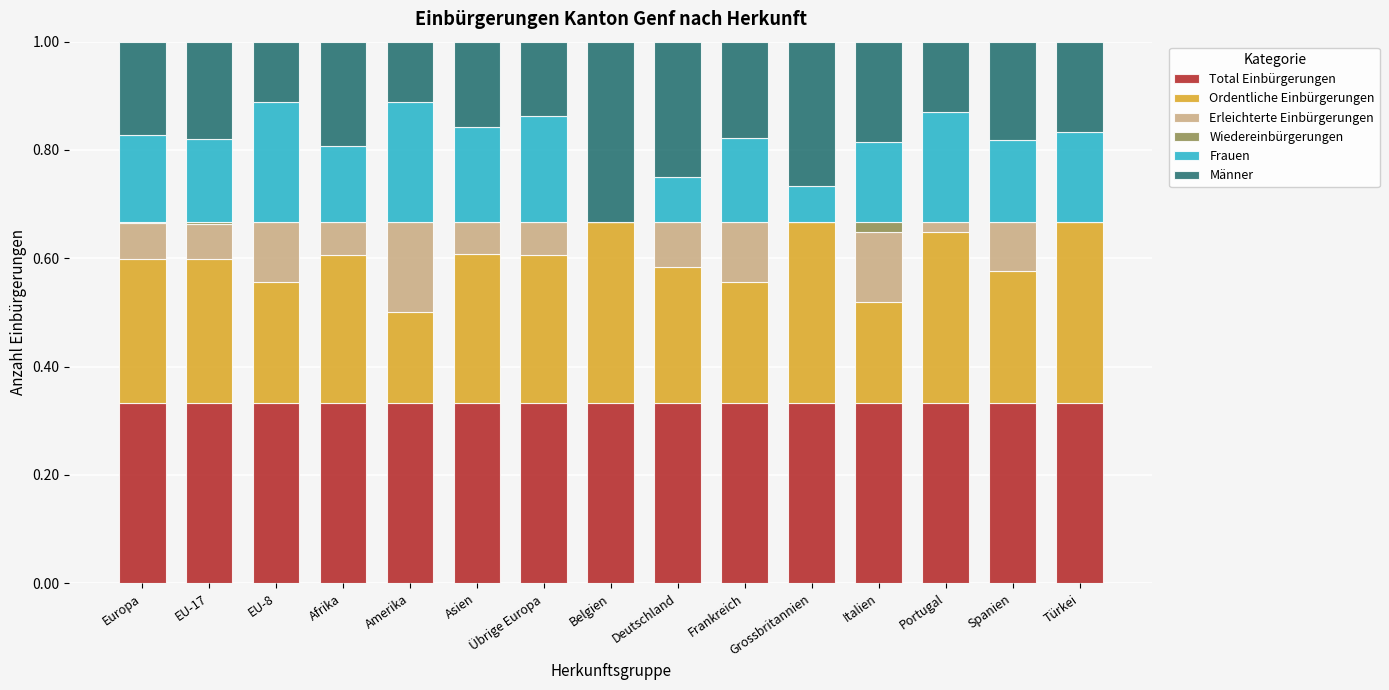

Are the bars horizontal?

No